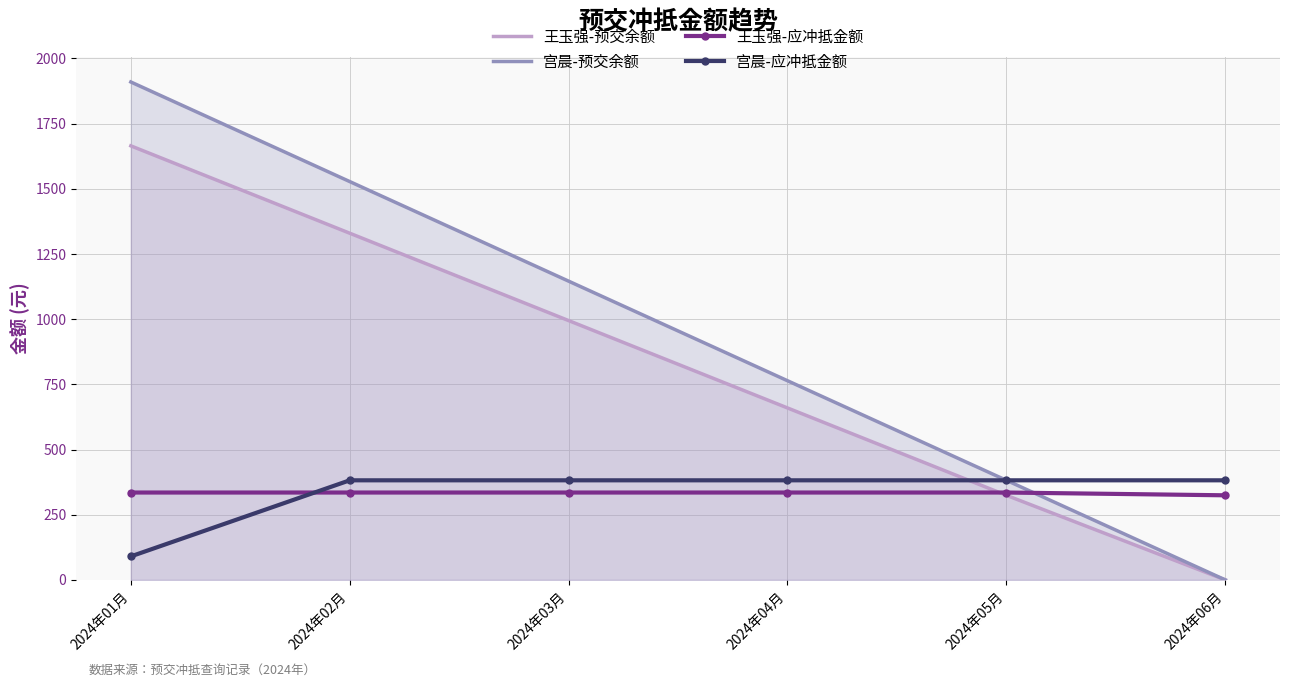

At how many categories does at least one series exceed 1491?

2